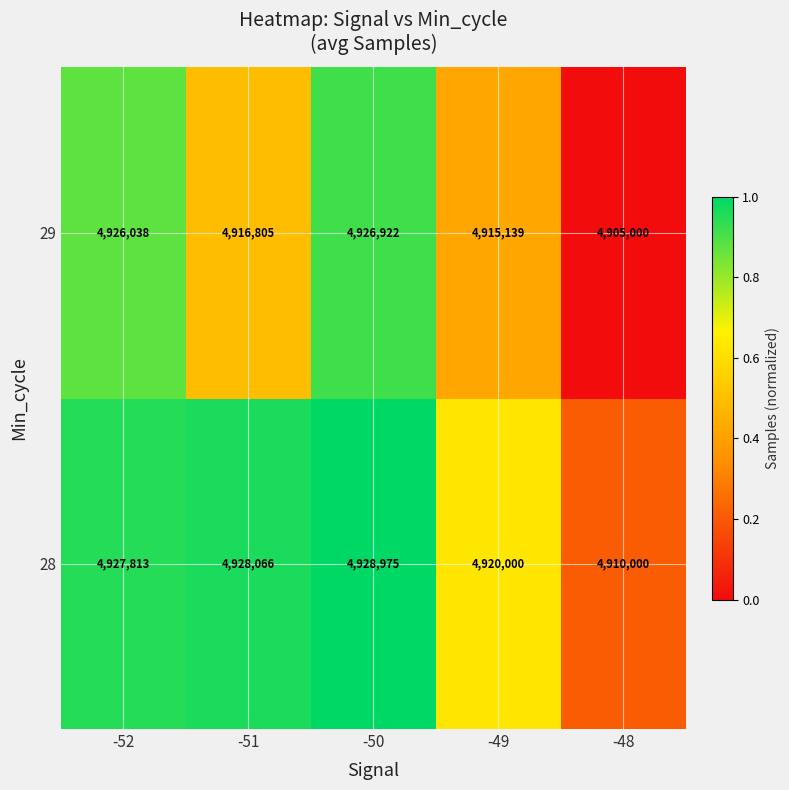

The value of 29 at -49 is 7495991. True or false?

False